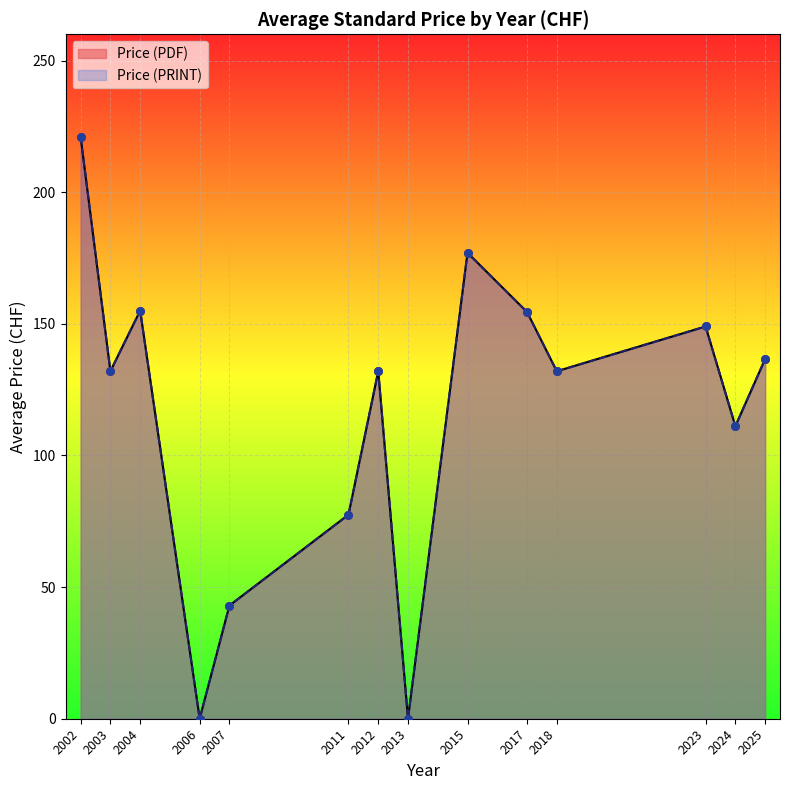

Which series has the widest spread of Y values?

Price (PDF)